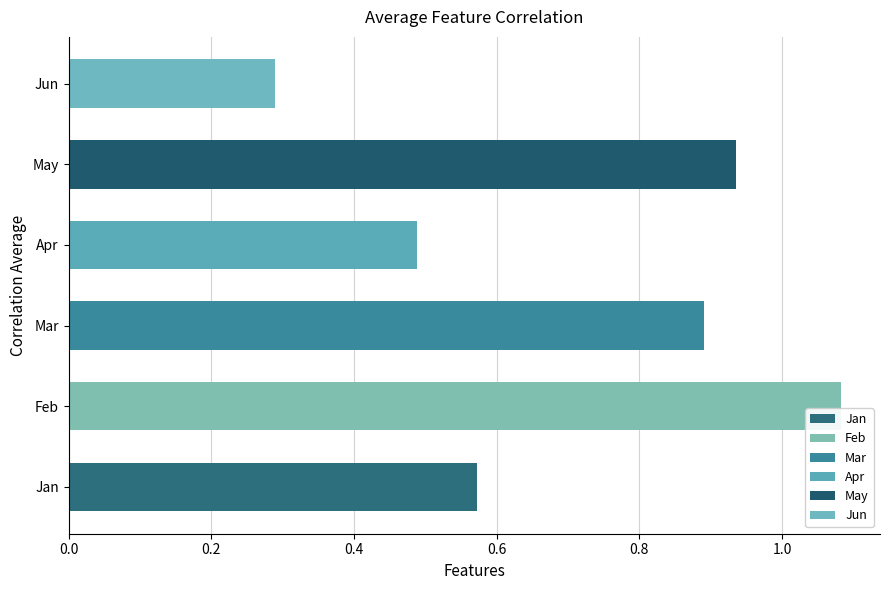

Which series has the largest range (max minus min)?

Jan